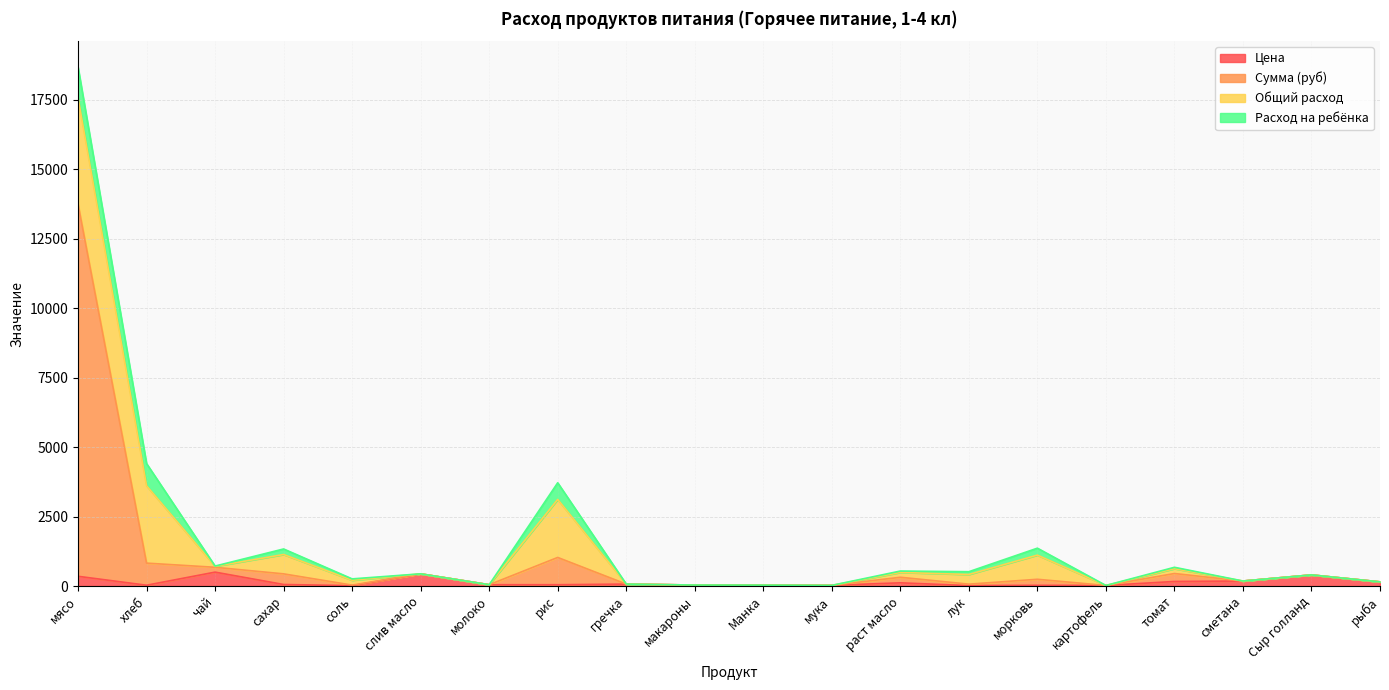

What is the label of the 17th point from the left?

томат